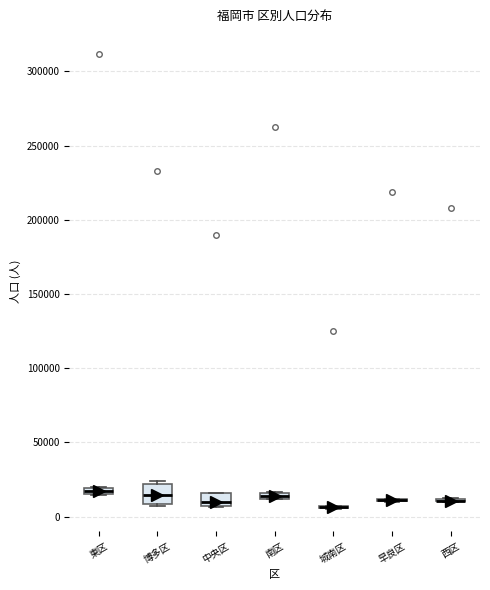

Where is the lower edge of the box for 中央区 on the y-axis? The values are not printed on the chart, so give them approximately, as read against the axis.

5000